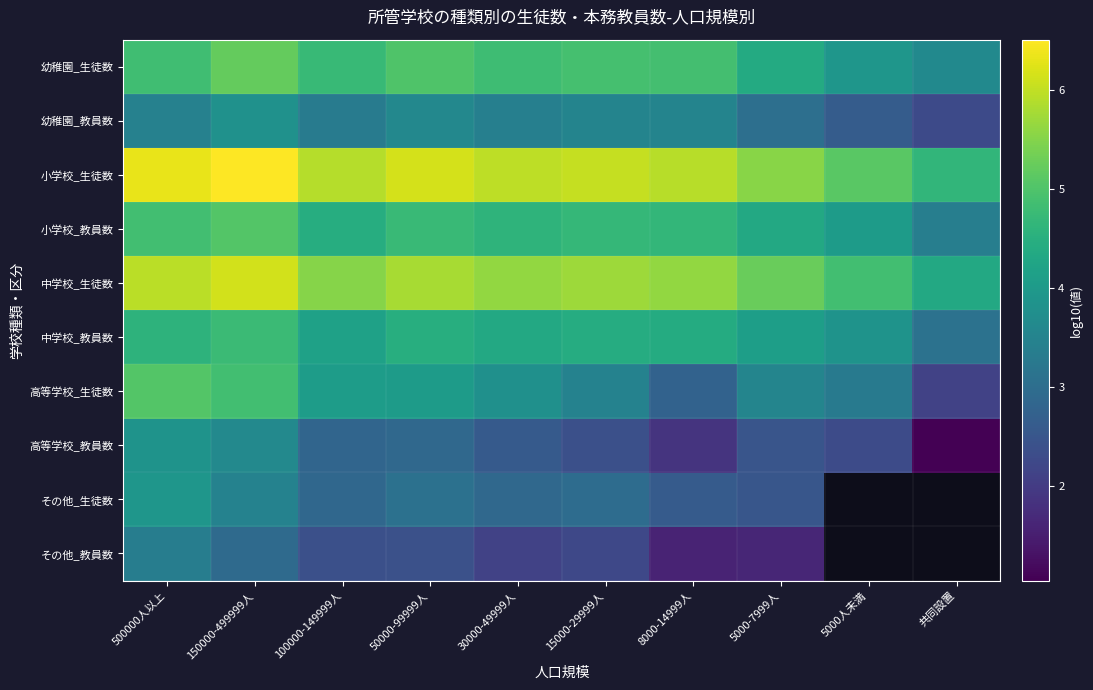

The value of 中学校_生徒数 at 15000-29999人 is 5.7. True or false?

True